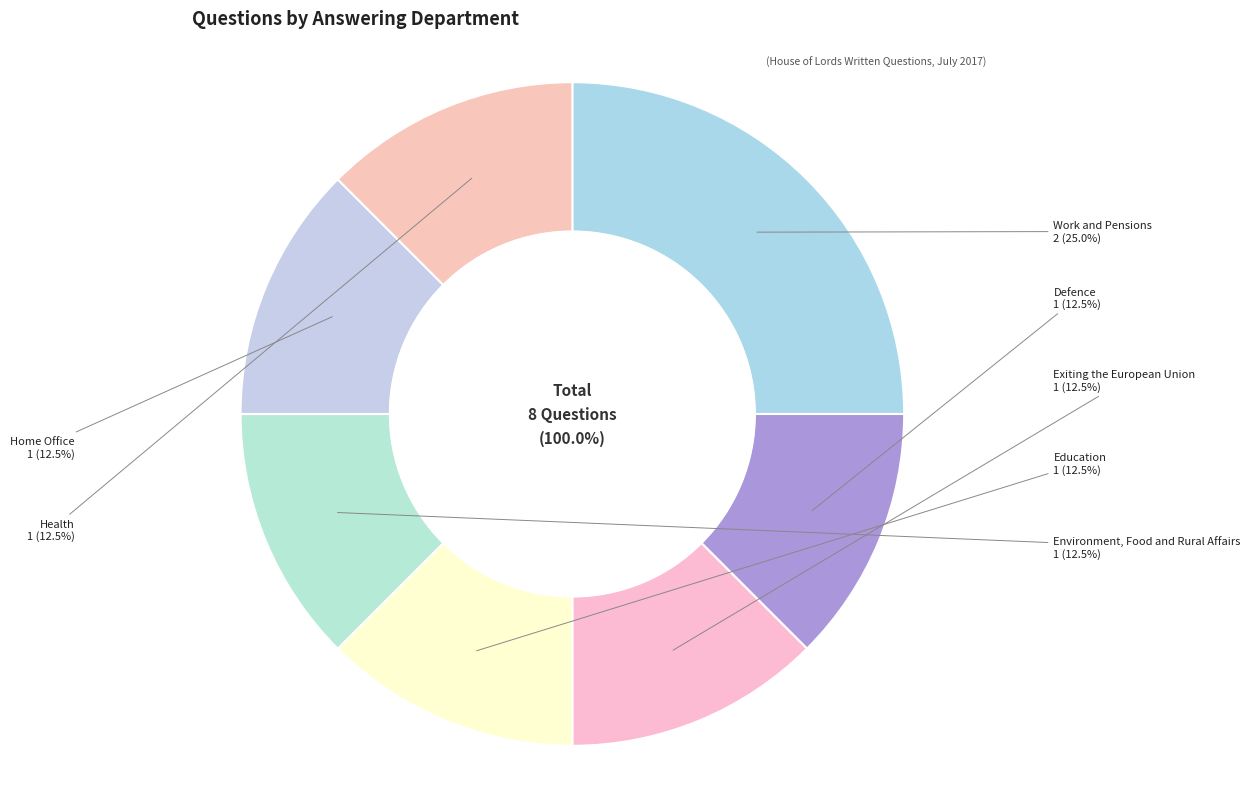

Which slice is the largest?

Work and Pensions